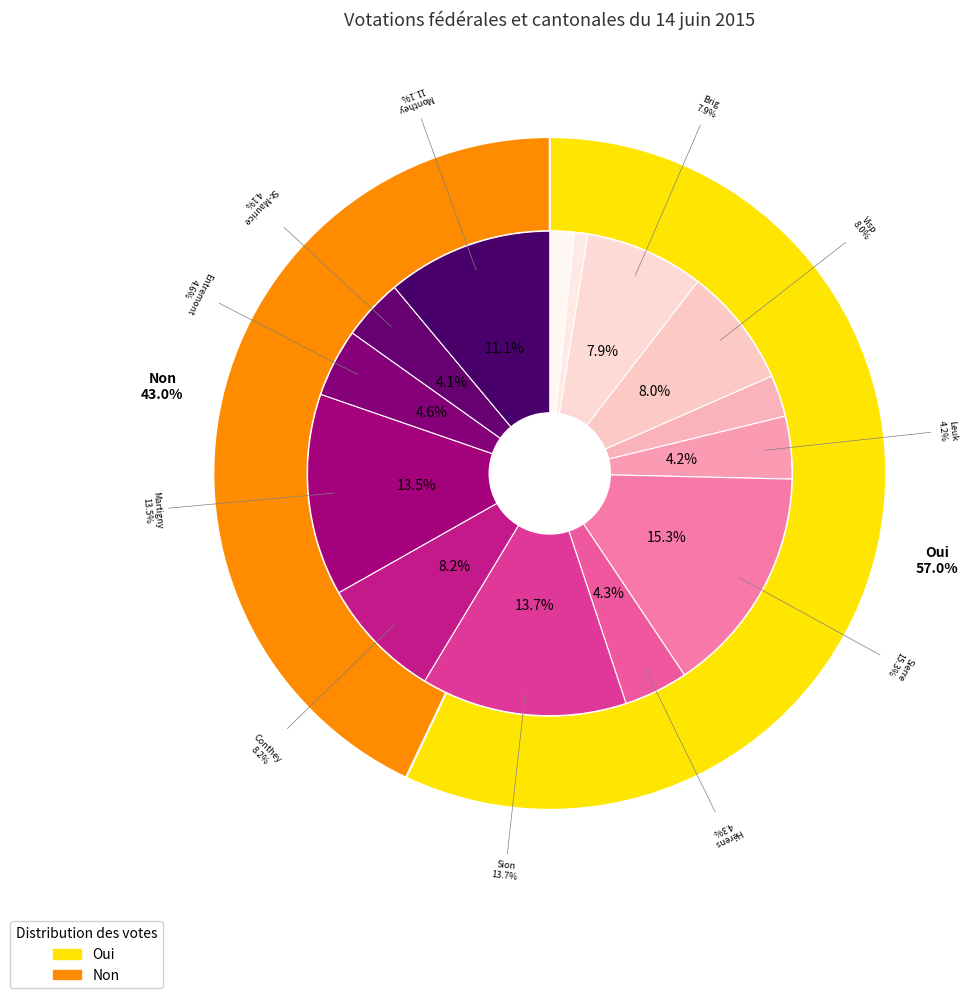

What is the largest slice in the pie chart?

Sierre